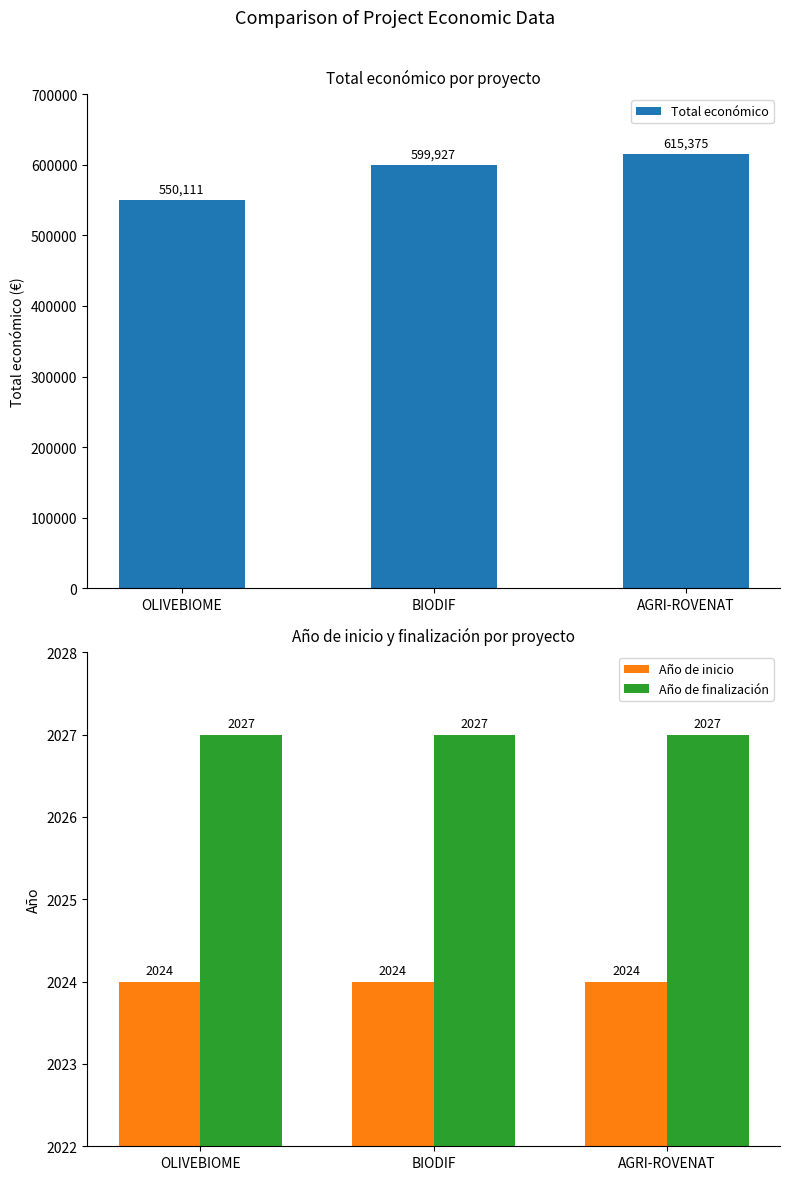

Where does the Total económico series first go above 599927?

AGRI-ROVENAT